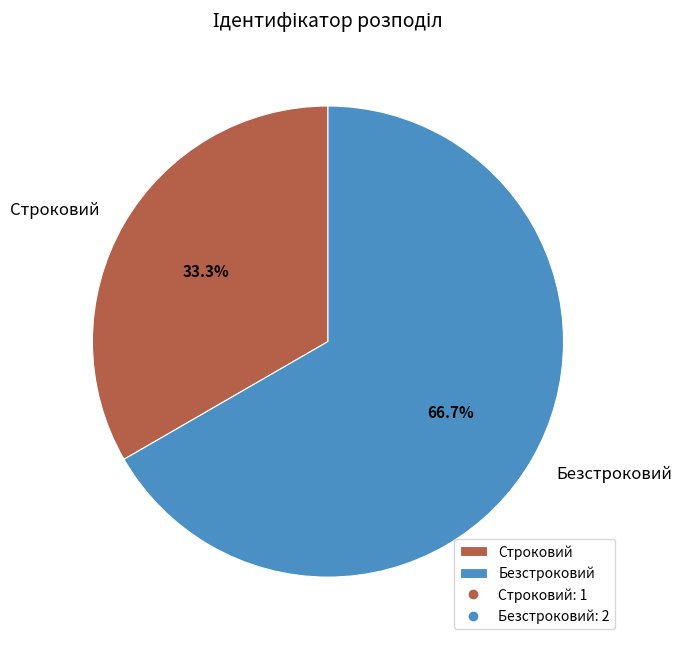

How many segments does this pie chart have?

2